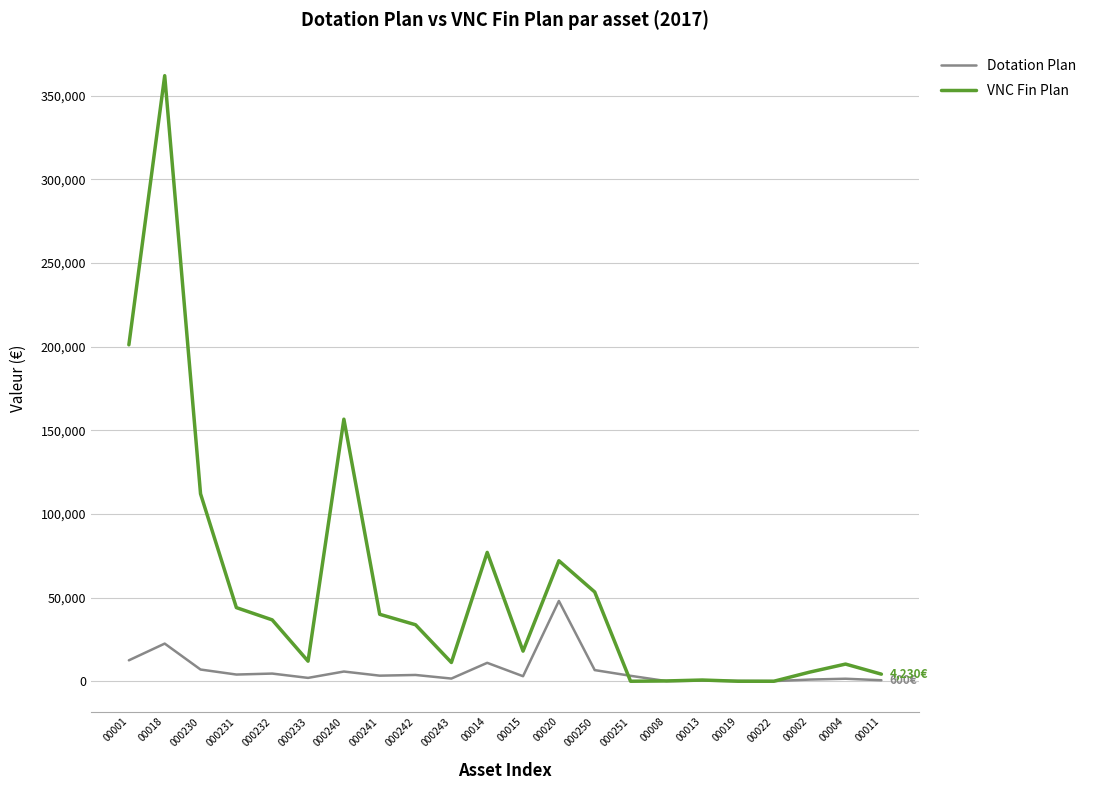

Is the value of Dotation Plan at 00013 greater than the value of VNC Fin Plan at 000232?

No